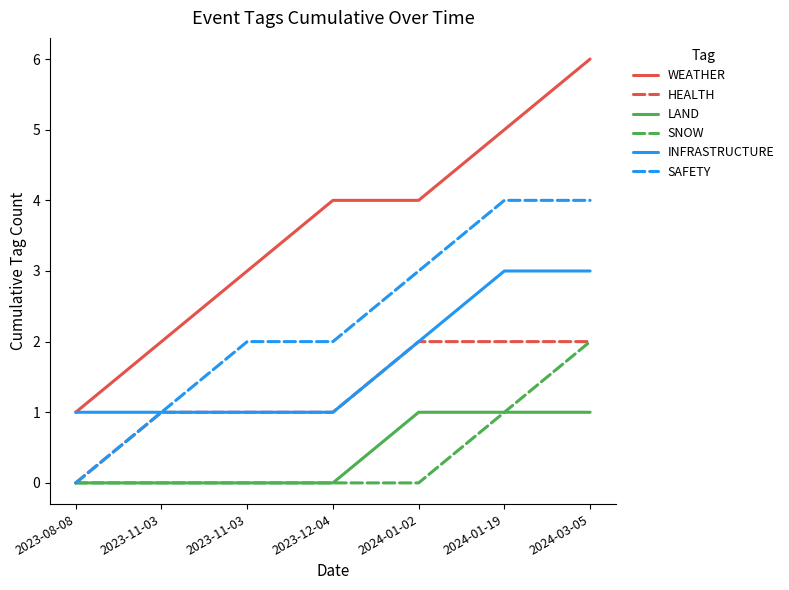

Count the number of categories in the chart.

7